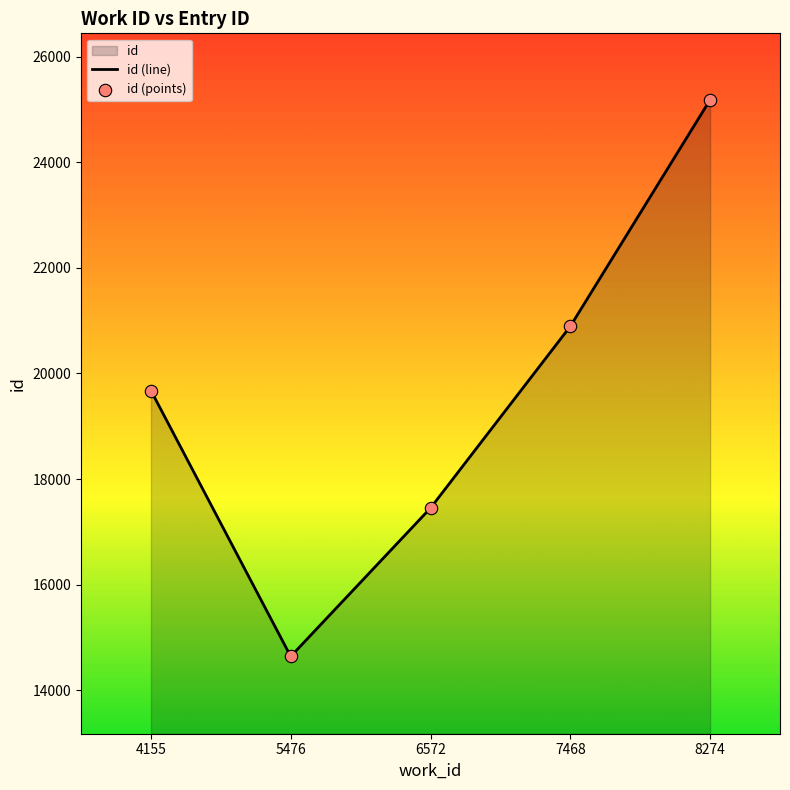

Which series has the largest total across all categories?

id (line)